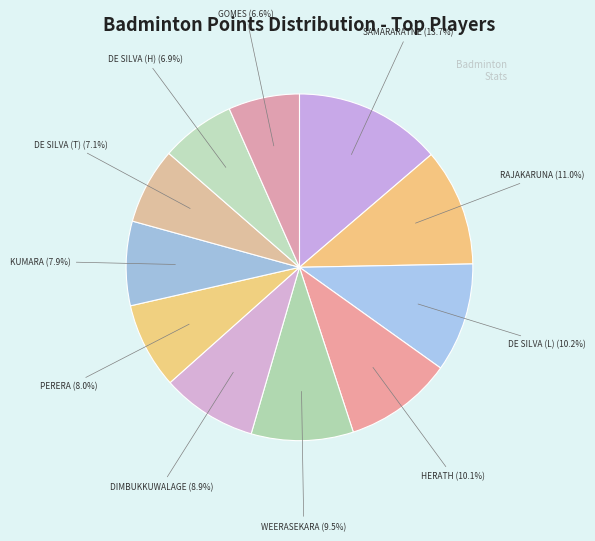

What portion of the pie excludes HERATH?

89.9%